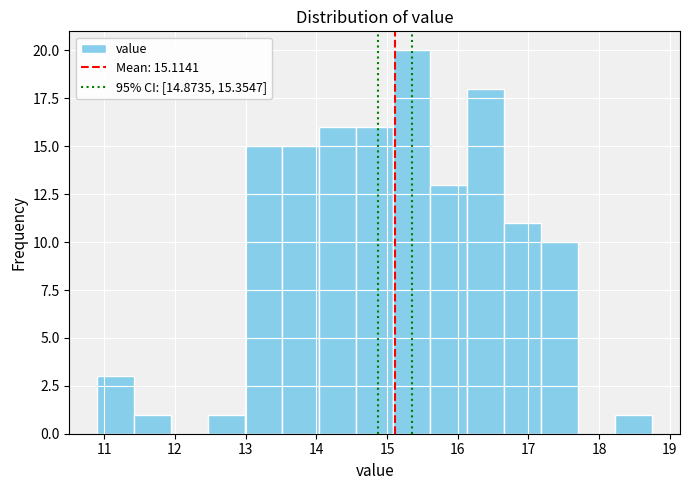

Reading left to right, transcribe this chart: for each bar, give the range it covers on the x-axis and its height. Neither the bar edges nor the heights are printed on the chart, so give them approximately, as read against the axes.

10.9 to 11.4: 3
11.4 to 11.9: 1
11.9 to 12.5: 0
12.5 to 13.0: 1
13.0 to 13.5: 15
13.5 to 14.0: 15
14.0 to 14.6: 16
14.6 to 15.1: 16
15.1 to 15.6: 20
15.6 to 16.1: 13
16.1 to 16.7: 18
16.7 to 17.2: 11
17.2 to 17.7: 10
17.7 to 18.2: 0
18.2 to 18.8: 1